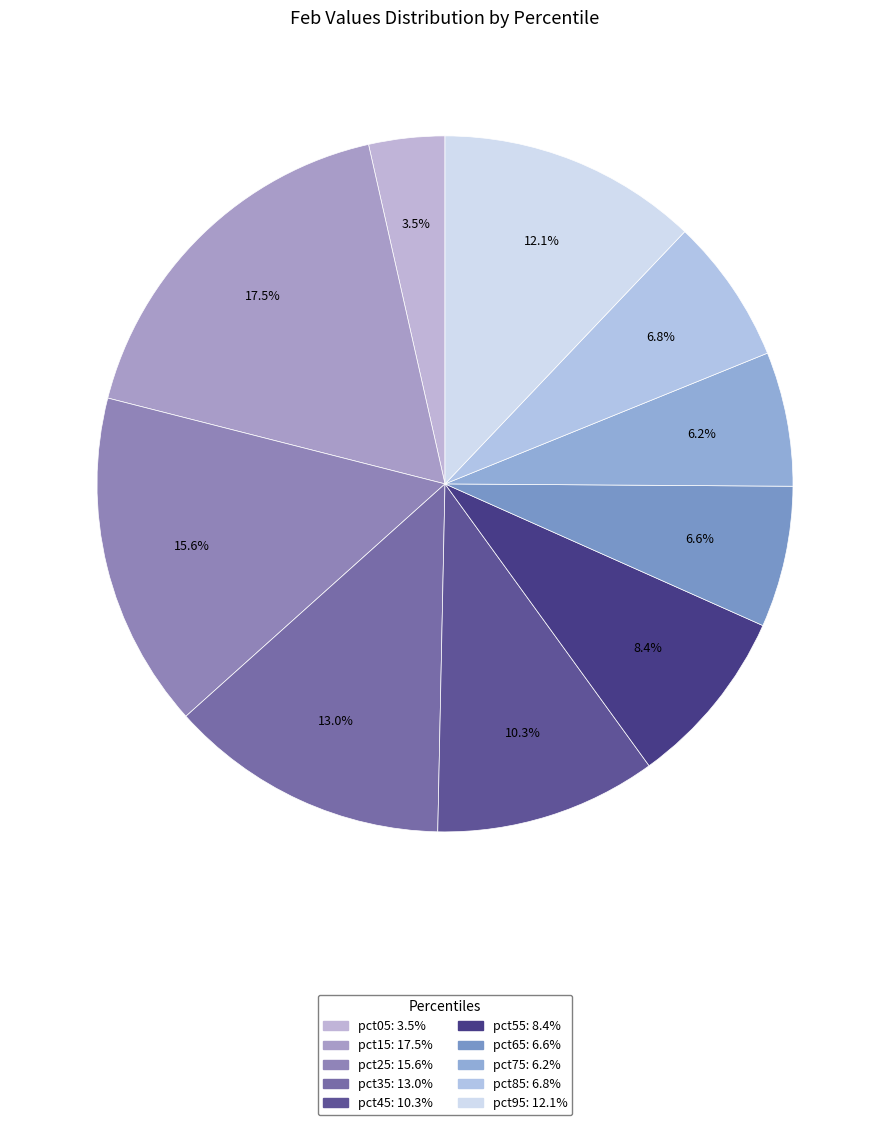

What percentage do pct45 and pct95 together represent?

22.4%